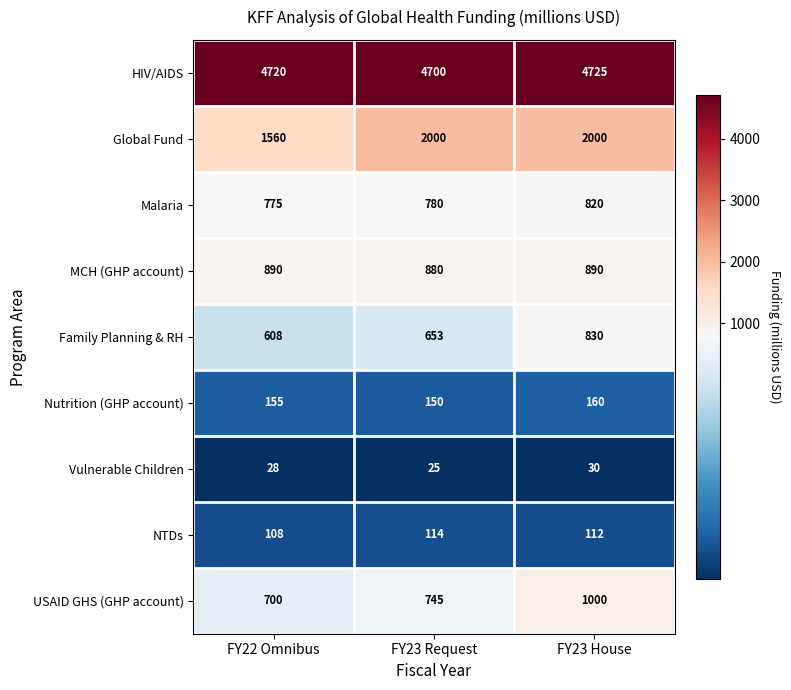

What is the difference between the maximum and minimum values in the NTDs series?

6